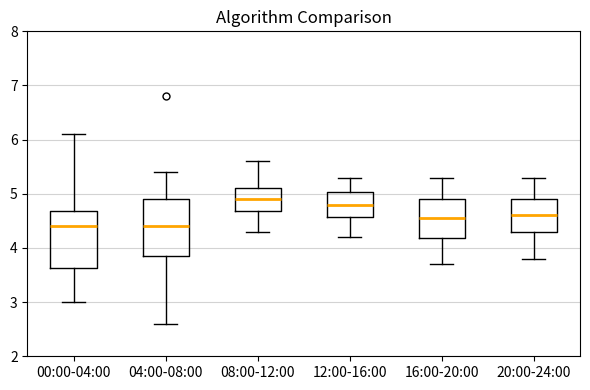

Which box's median line is the highest?

08:00-12:00